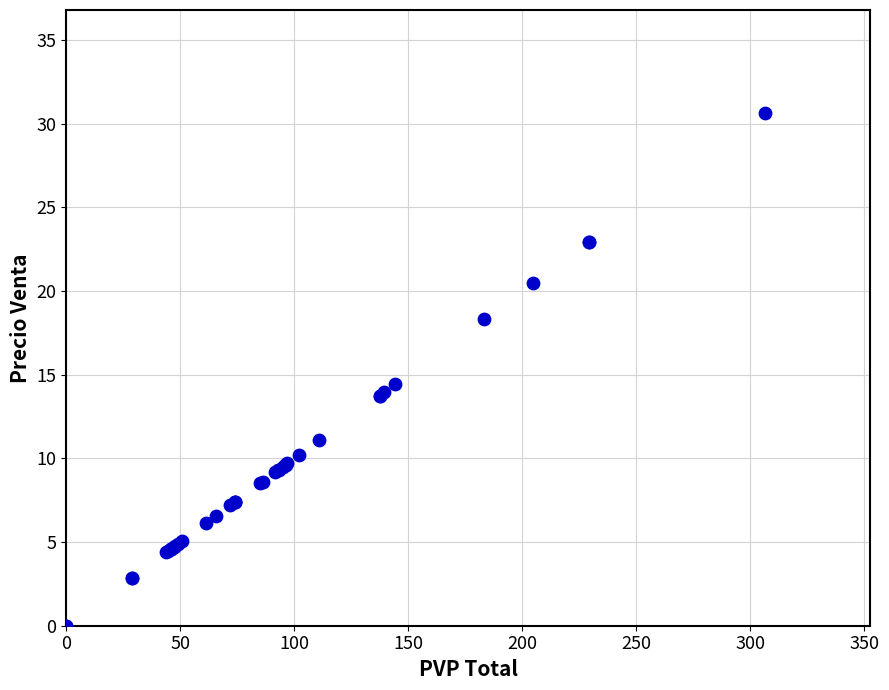

What Y value in the scatter plot is closest to 15?

14.4